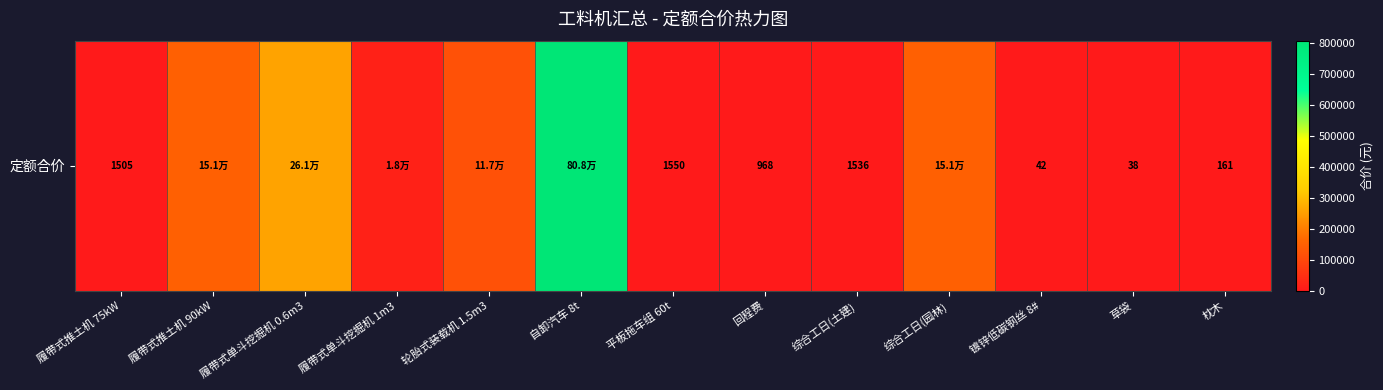

What is the change in value from 综合工日(园林) to 镀锌低碳钢丝 8#?

-150773.7